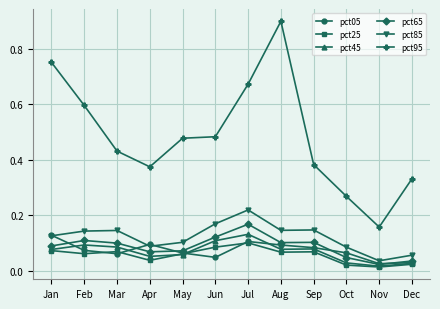

Which series has the largest total across all categories?

pct95